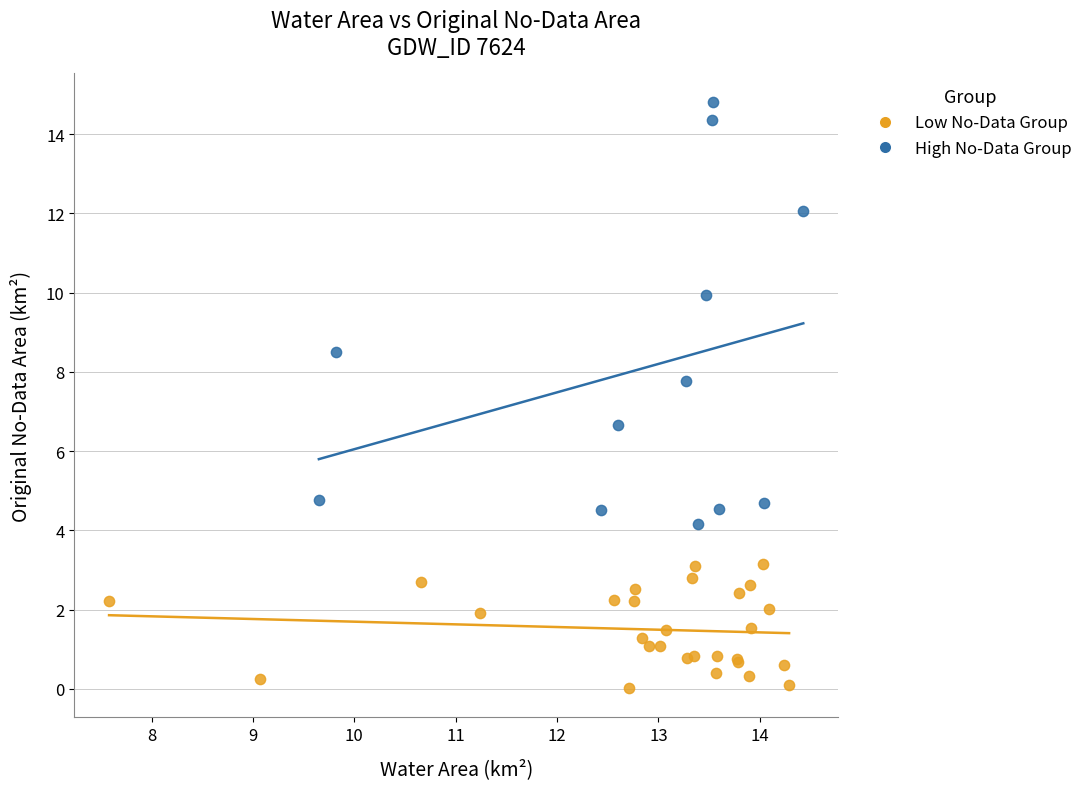

Which series reaches the maximum Y coordinate?

High No-Data Group